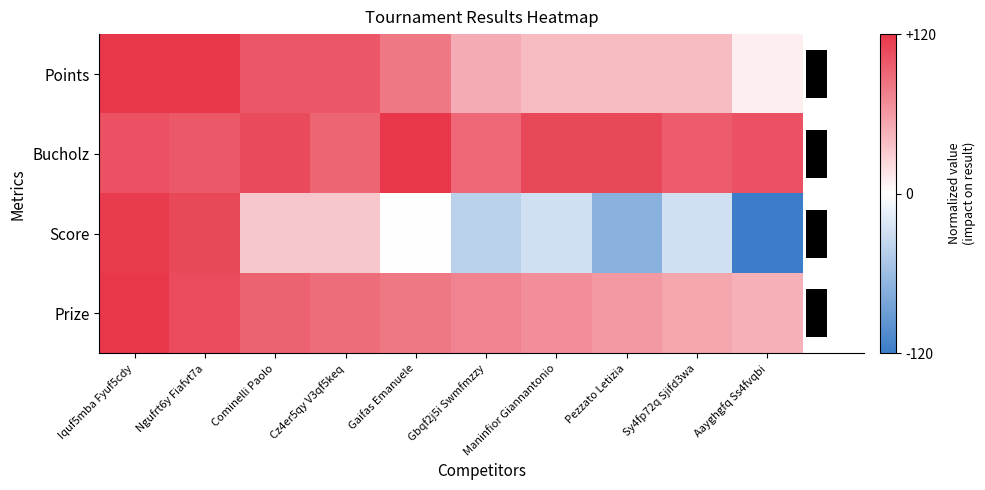

The Prize series shows 0.9 at Maninfior Giannantonio. True or false?

False